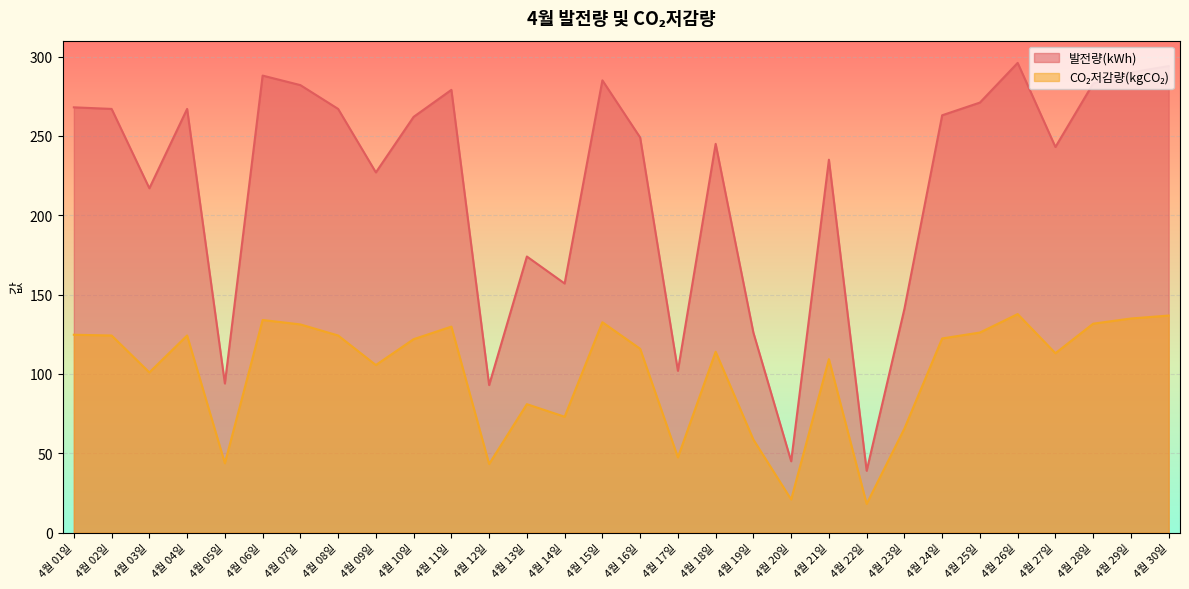

Which series has the widest spread of values?

발전량(kWh)